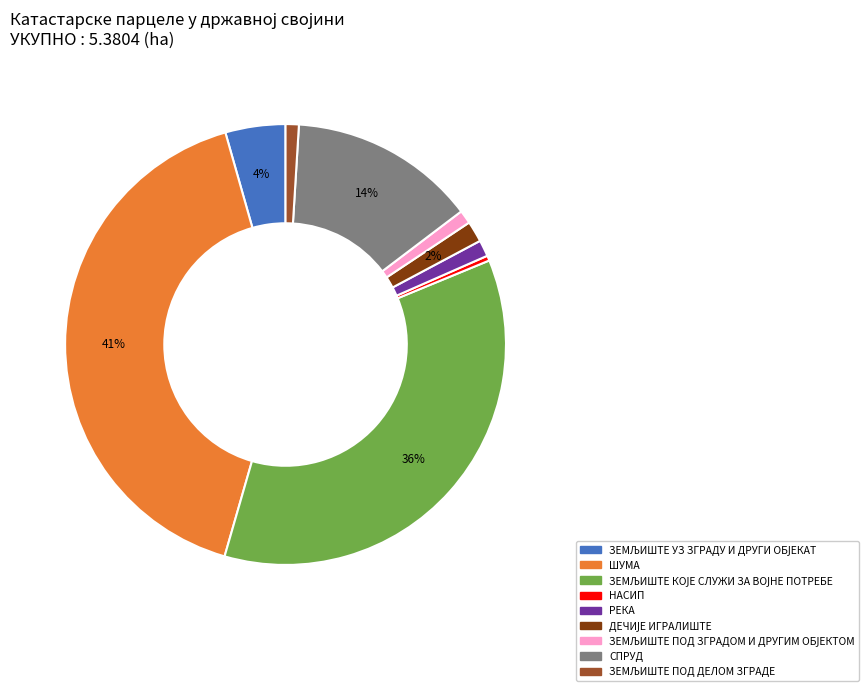

Which category has the biggest portion of the pie?

ШУМА